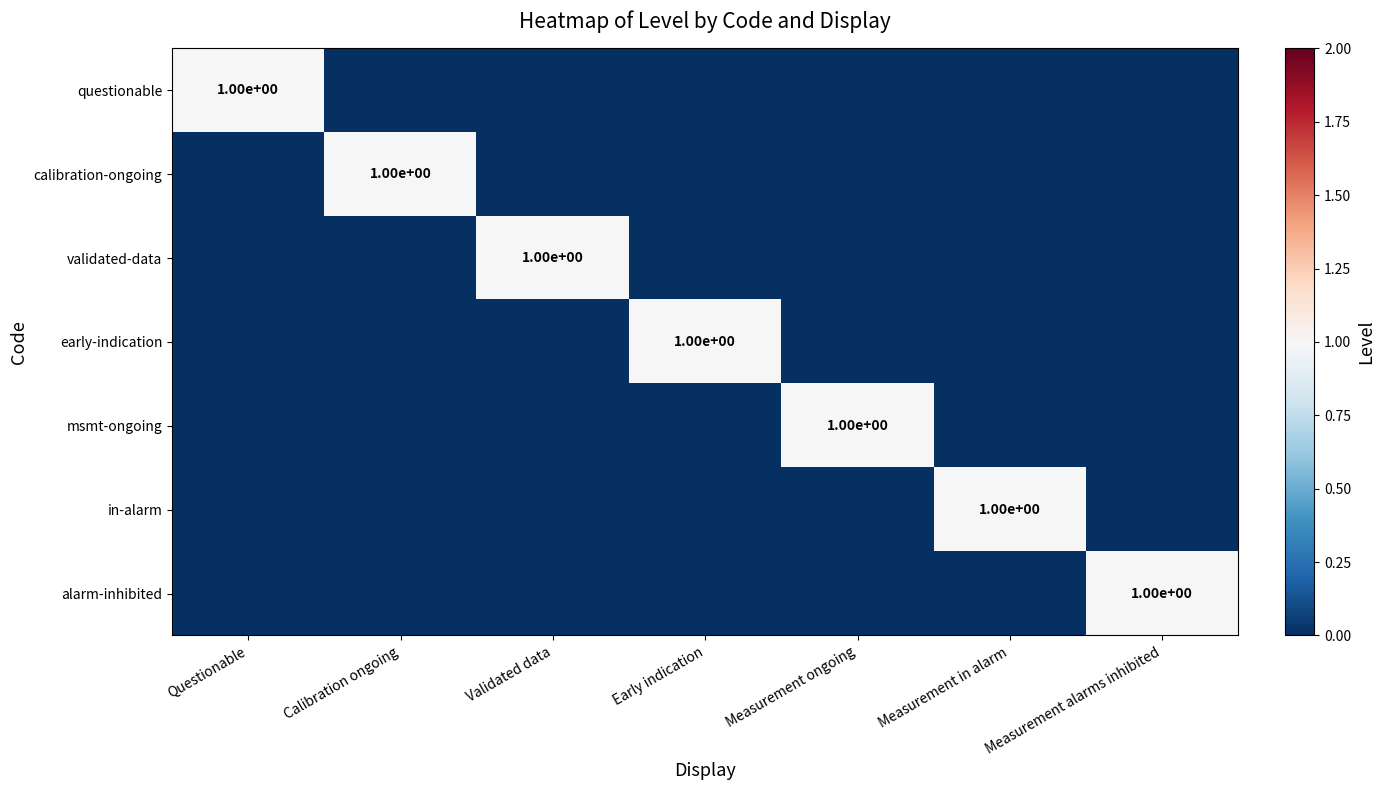

Which label corresponds to the smallest value in the chart?

Calibration ongoing